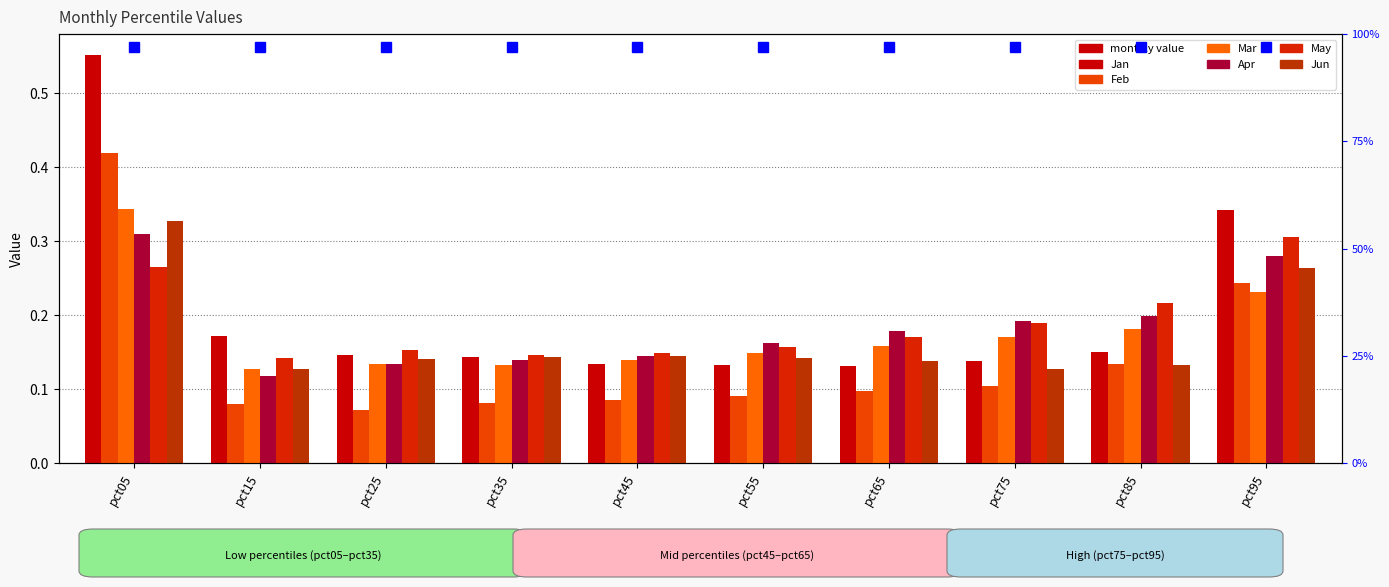

Where is Apr nearest to the value 0?

pct15